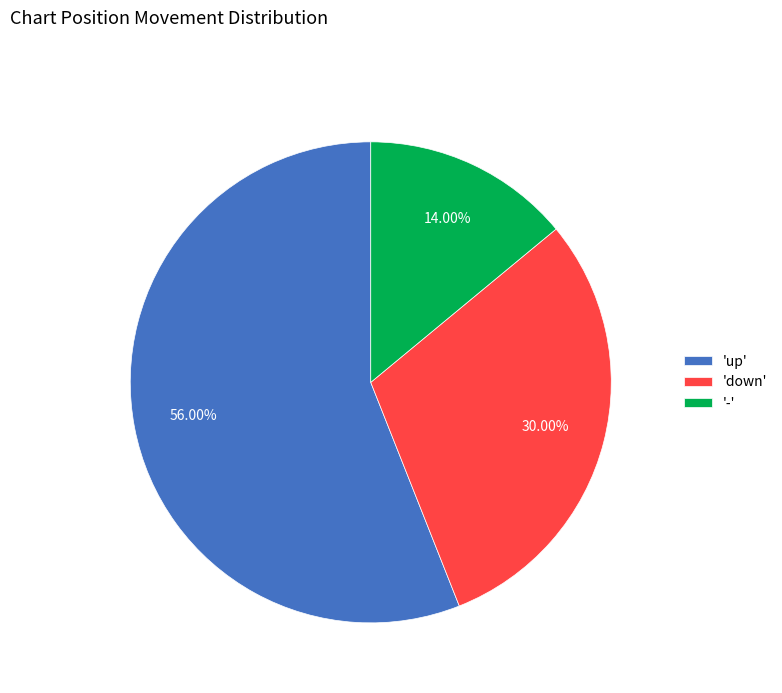

Combined, do 'up' and 'down' account for over 50%?

Yes